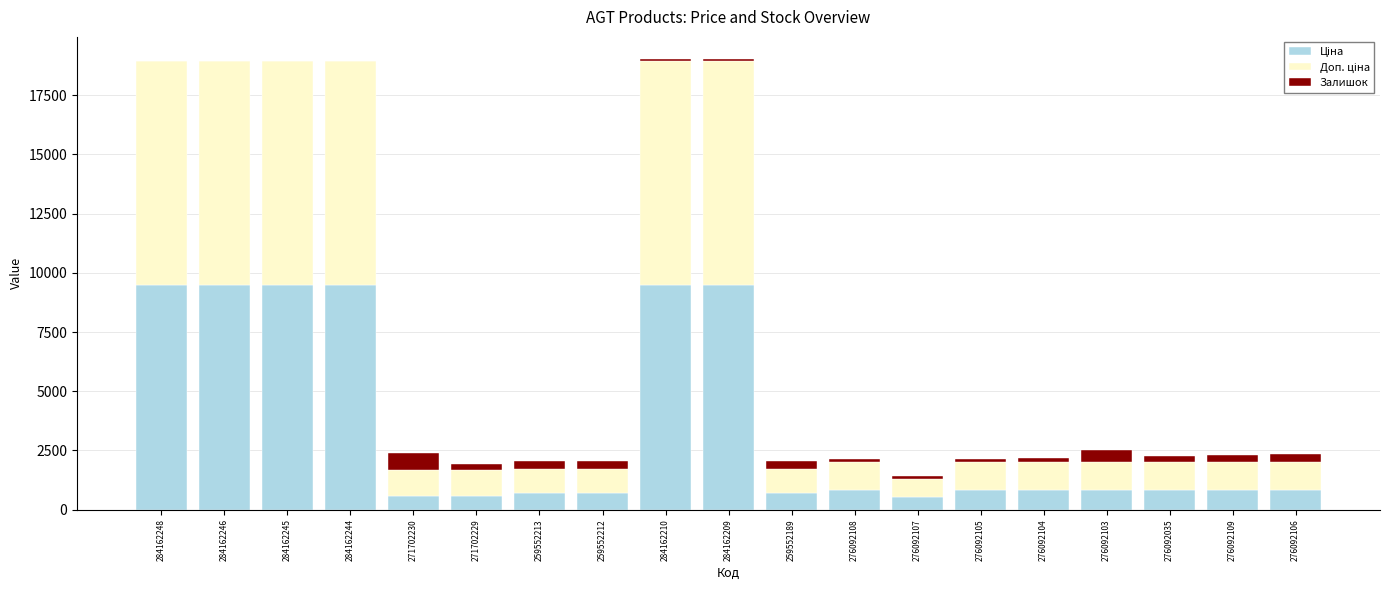

What is the total value across all series at 284162248?

18960.1